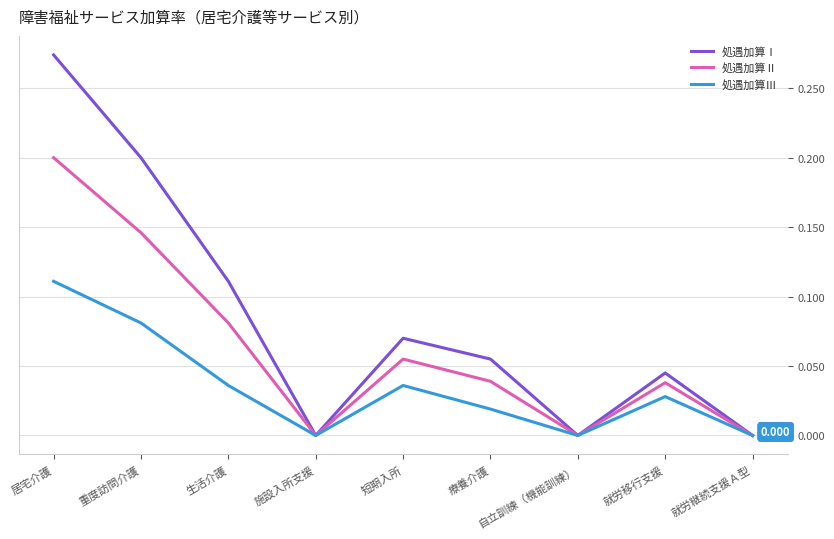

Which series changed the most between 居宅介護 and 重度訪問介護?

処遇加算Ⅰ